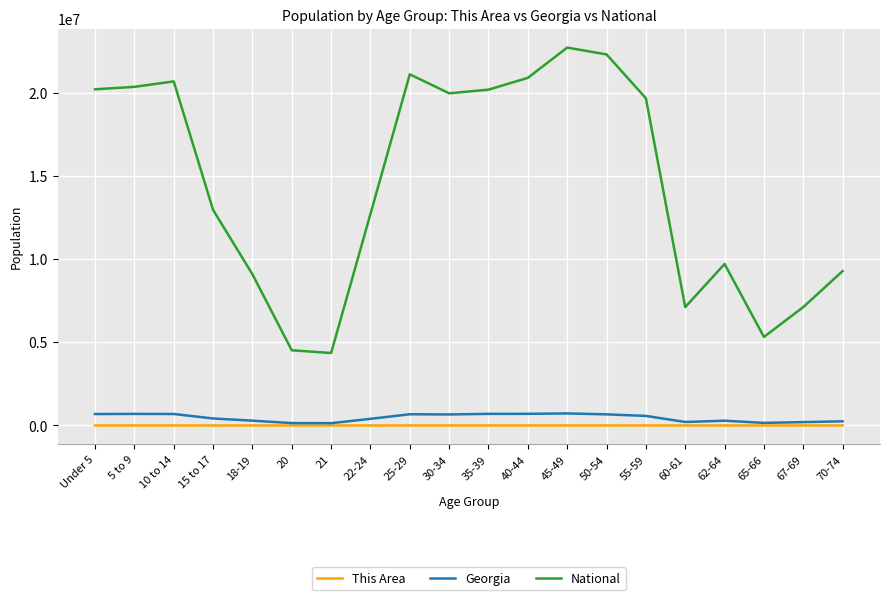

True or false: National and This Area cross at least once.

False